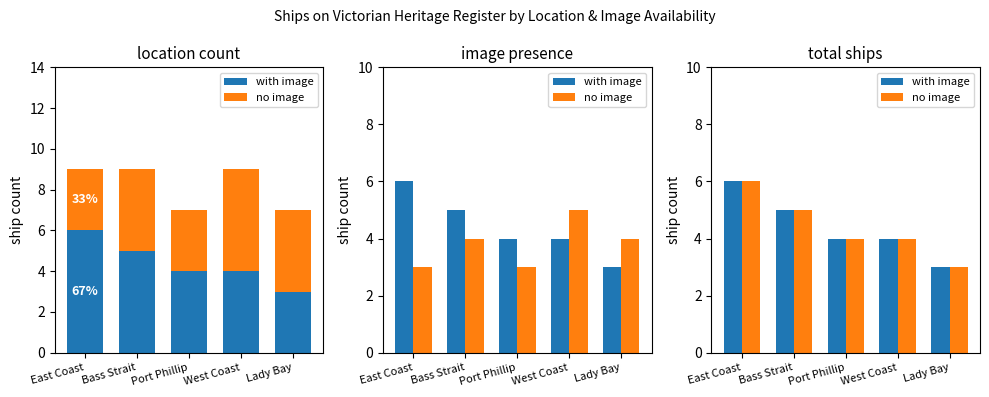

What are all the series names shown in the legend?

with image, no image